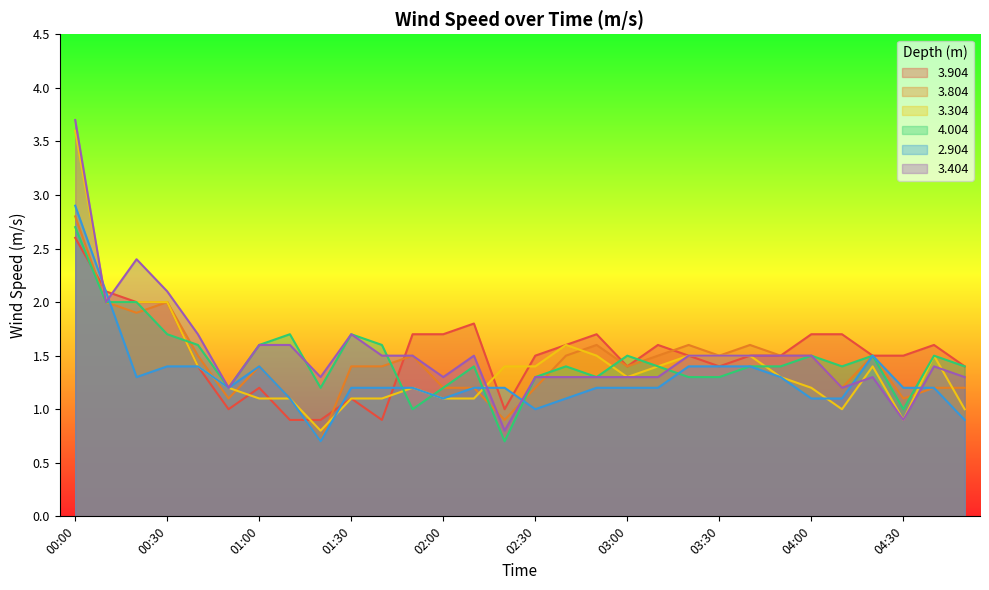

What are all the series names shown in the legend?

3.904, 3.804, 3.304, 4.004, 2.904, 3.404